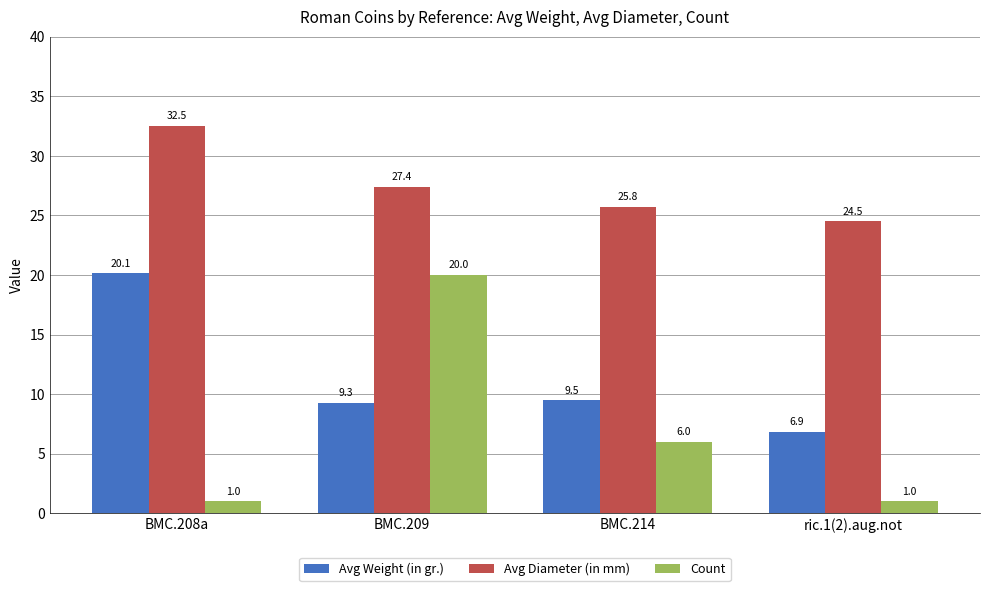

What is the spread (max minus min) of values at ric.1(2).aug.not?

23.5